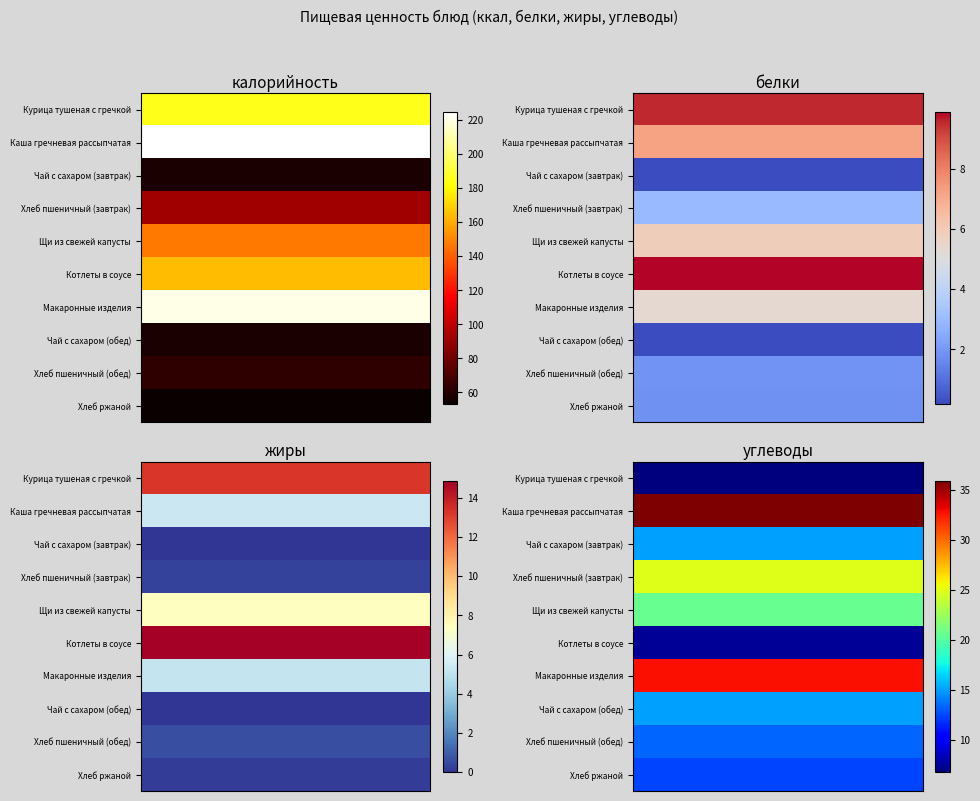

What is the difference between the highest and lowest values at 1?

9.7